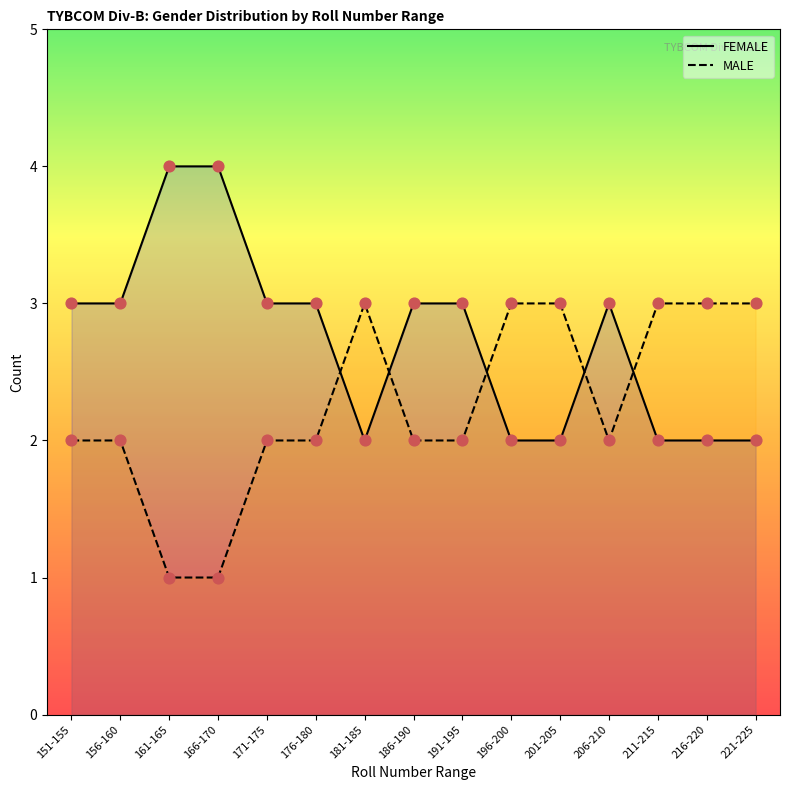

What is the total value across all series at 201-205?

5